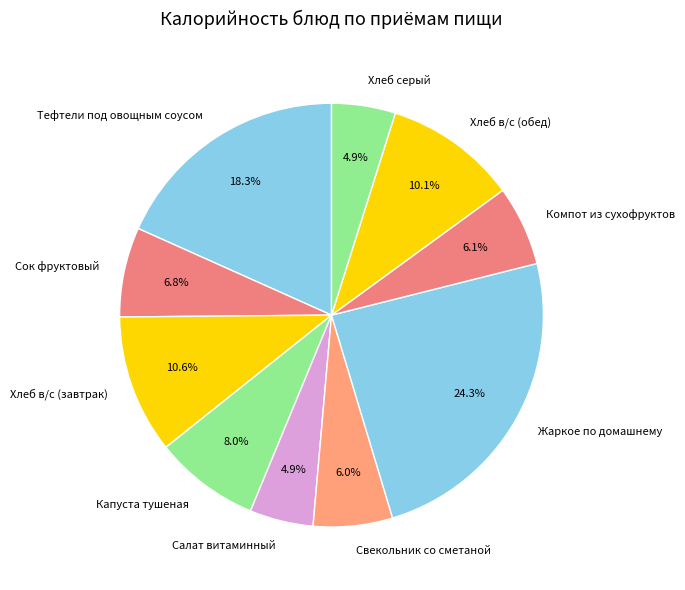

What is the largest slice in the pie chart?

Жаркое по домашнему